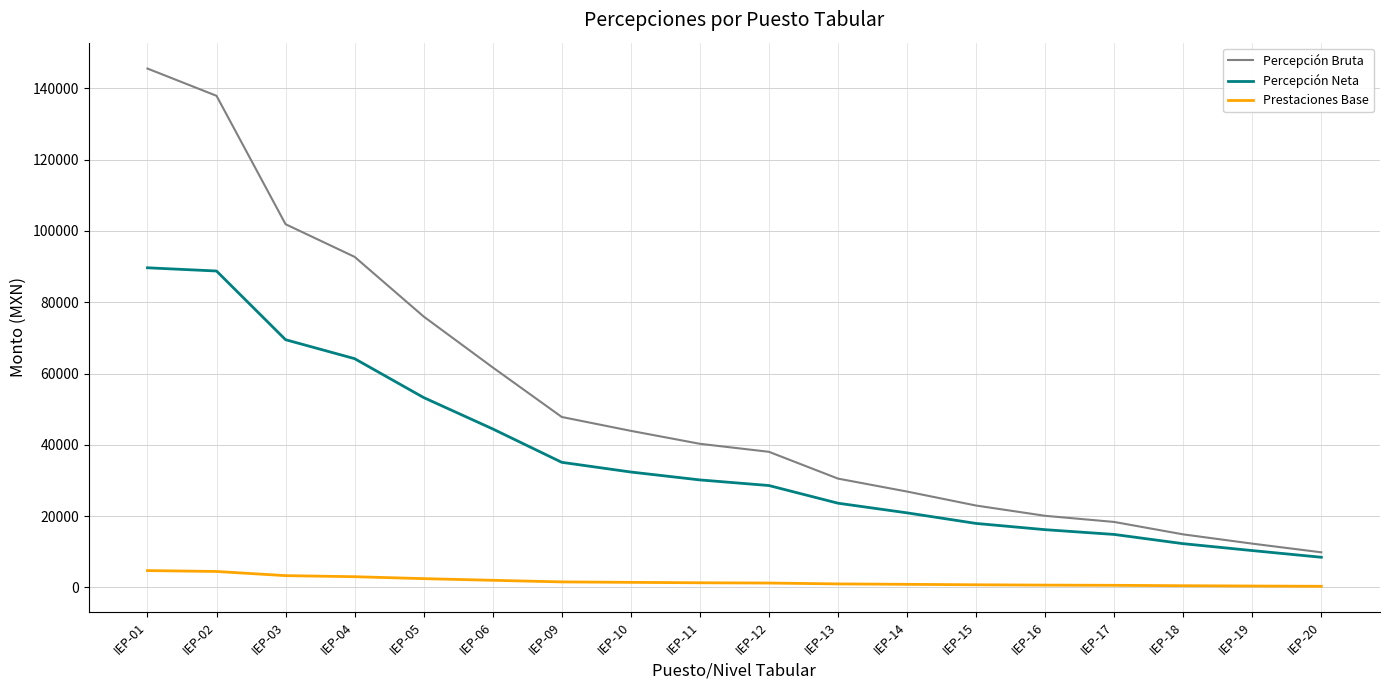

Which series has the widest spread of values?

Percepción Bruta